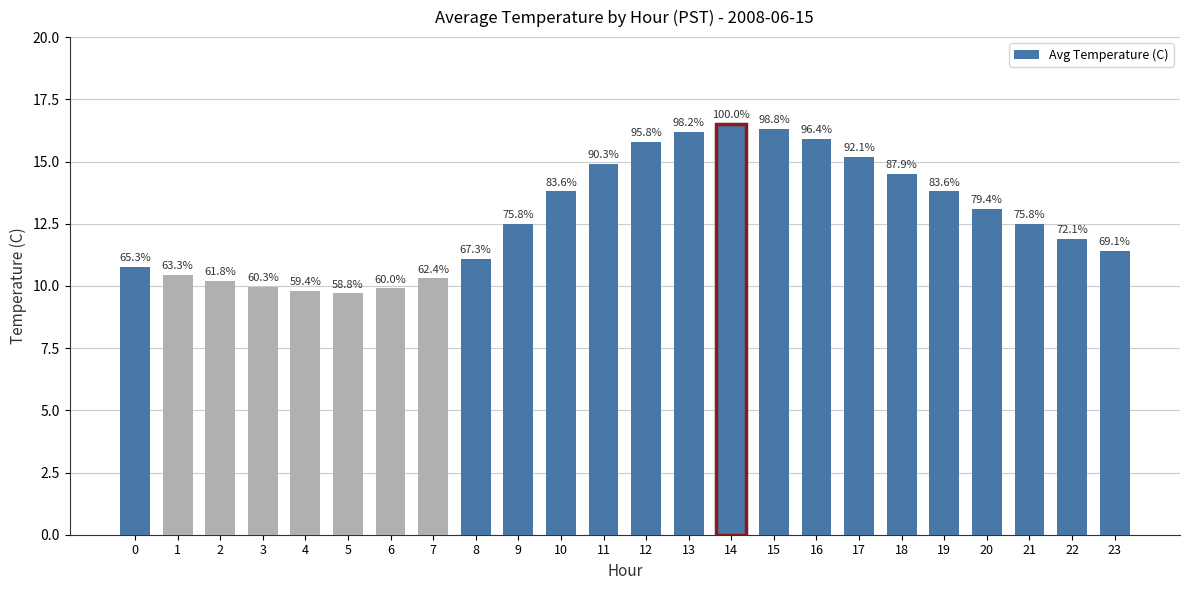

How many bars are there in total?

24